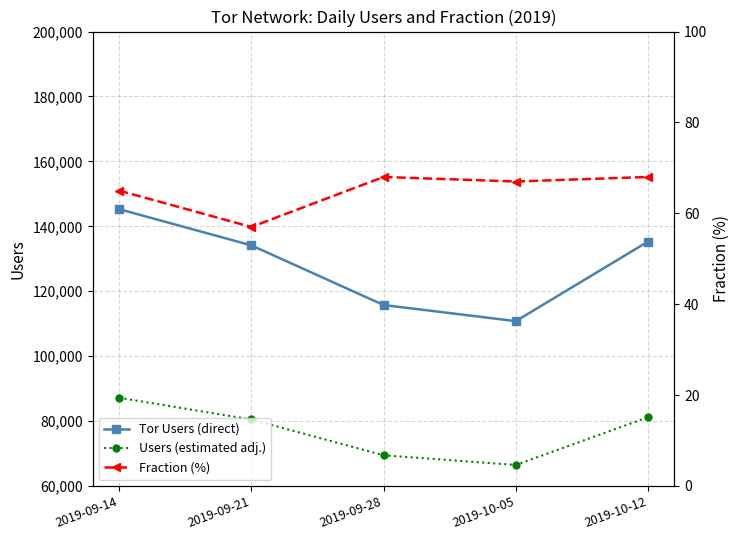

True or false: Fraction (%) and Tor Users (direct) intersect in this chart.

False